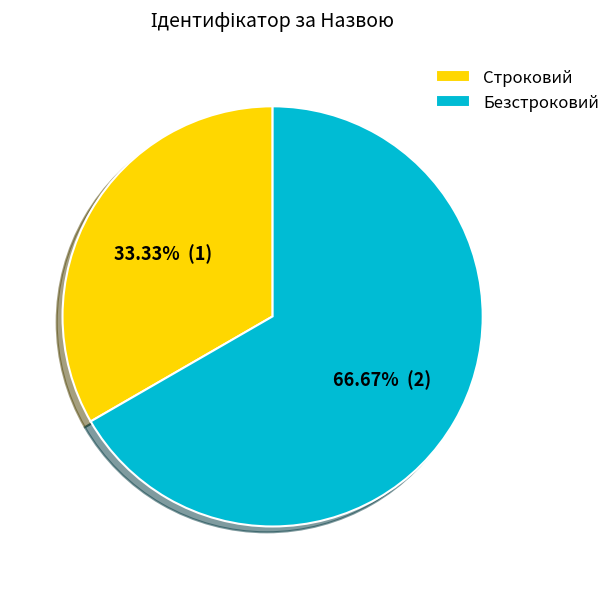

Is it true that Безстроковий is 67% of the pie?

True